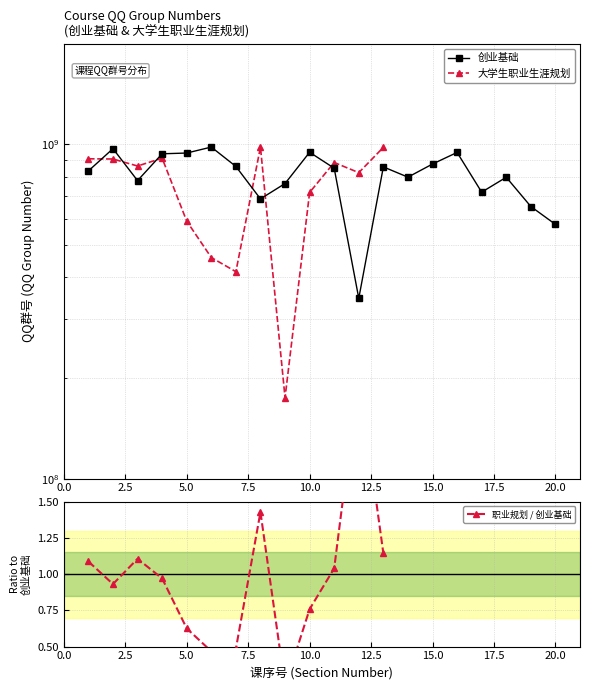

What is the approximate value at 9?

763928367